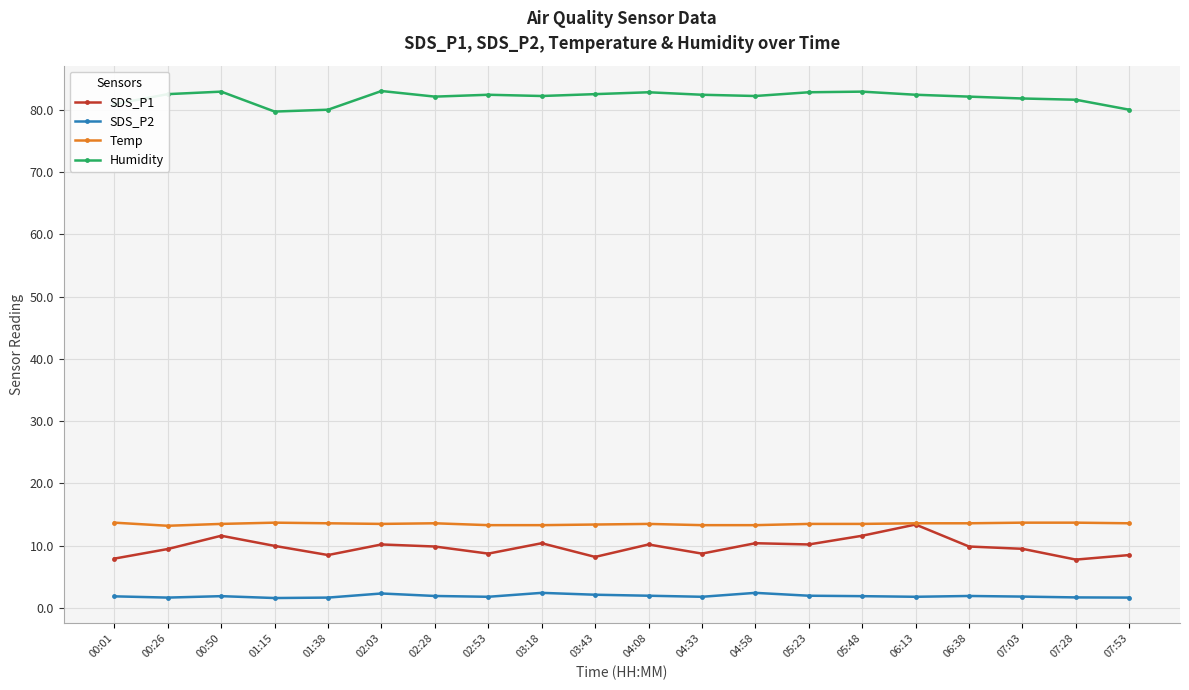

What is the maximum value for Humidity?

83.0